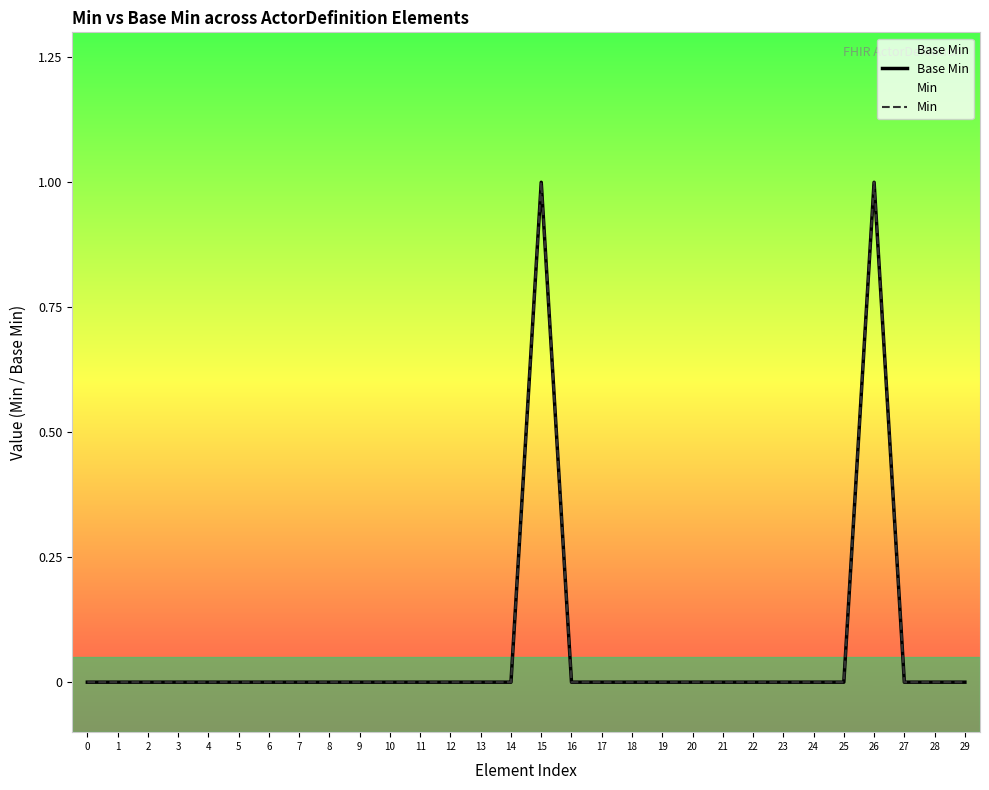

Rank the series by their maximum value, from lowest to highest.

Base Min, Min